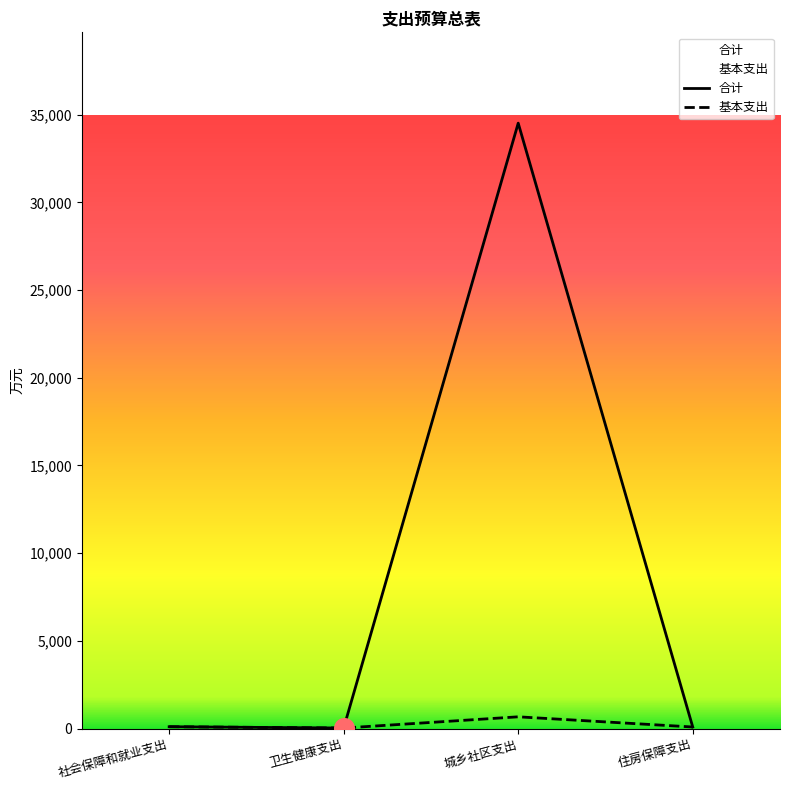

What is the total value across all series at 卫生健康支出?

64.7